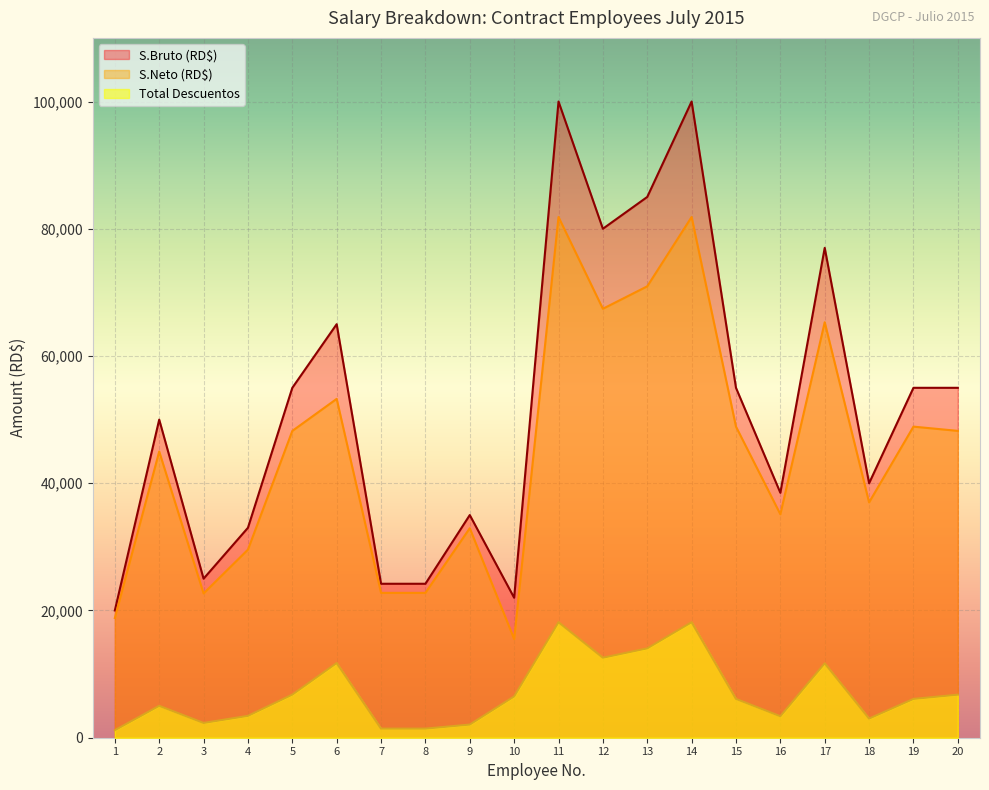

At which category does S.Bruto (RD$) reach its first local valley?

3